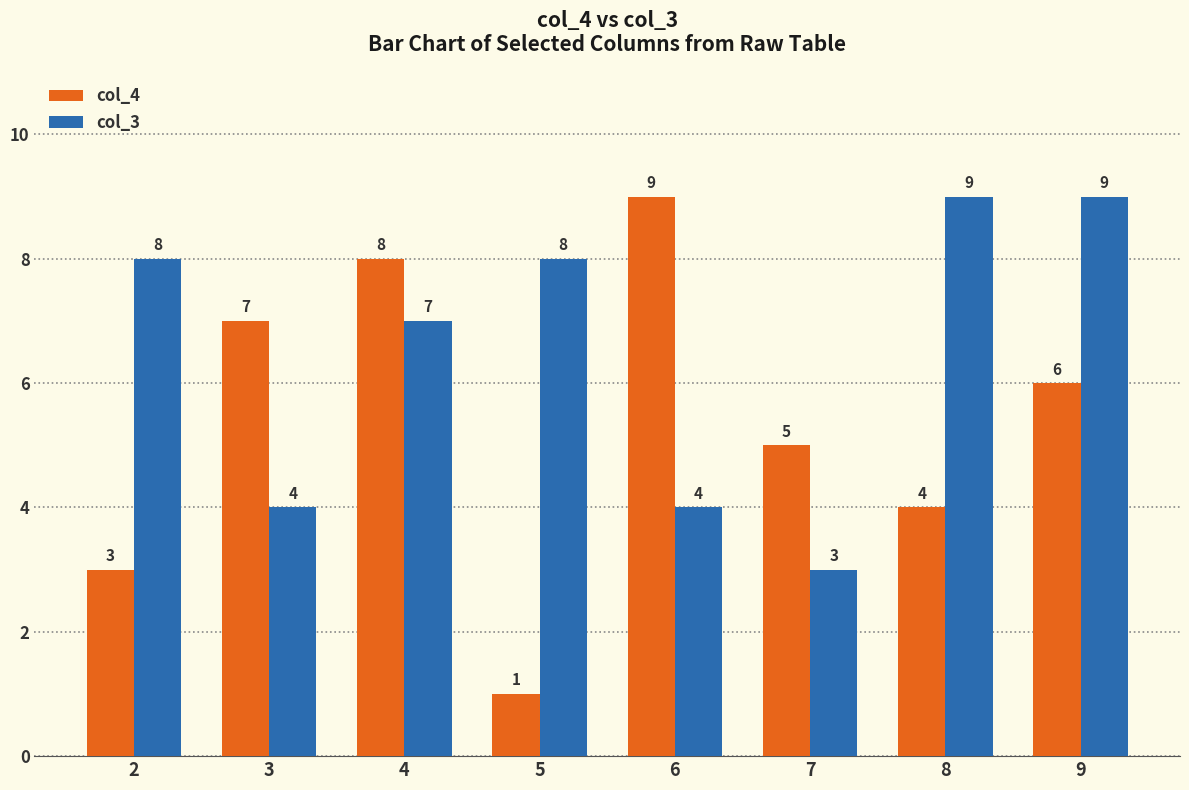

How many groups of bars are there?

8